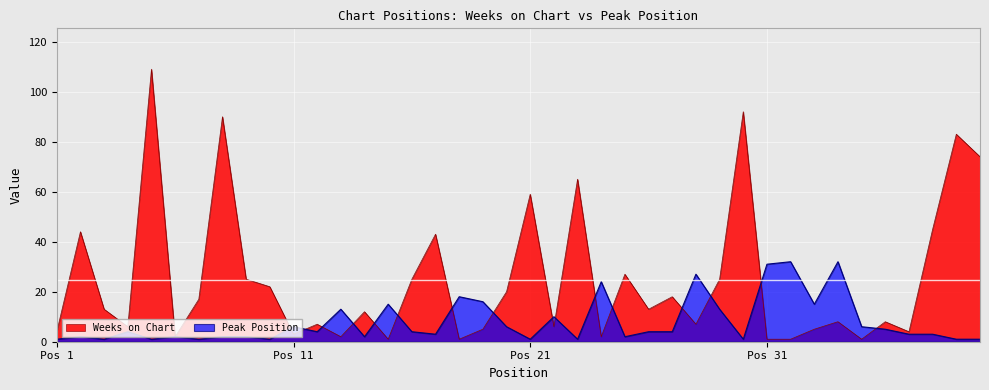

How many data points in Weeks on Chart are less than 13?

20